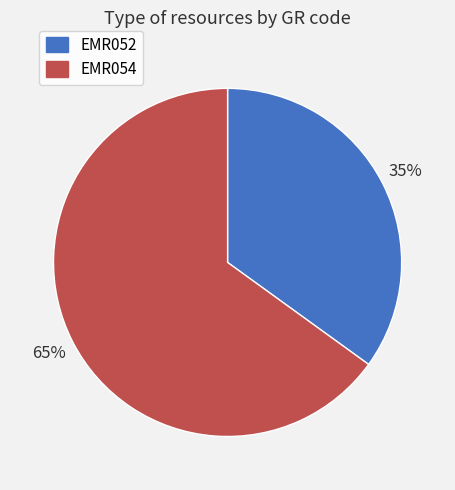

True or false: EMR052 accounts for 23% of the total.

False